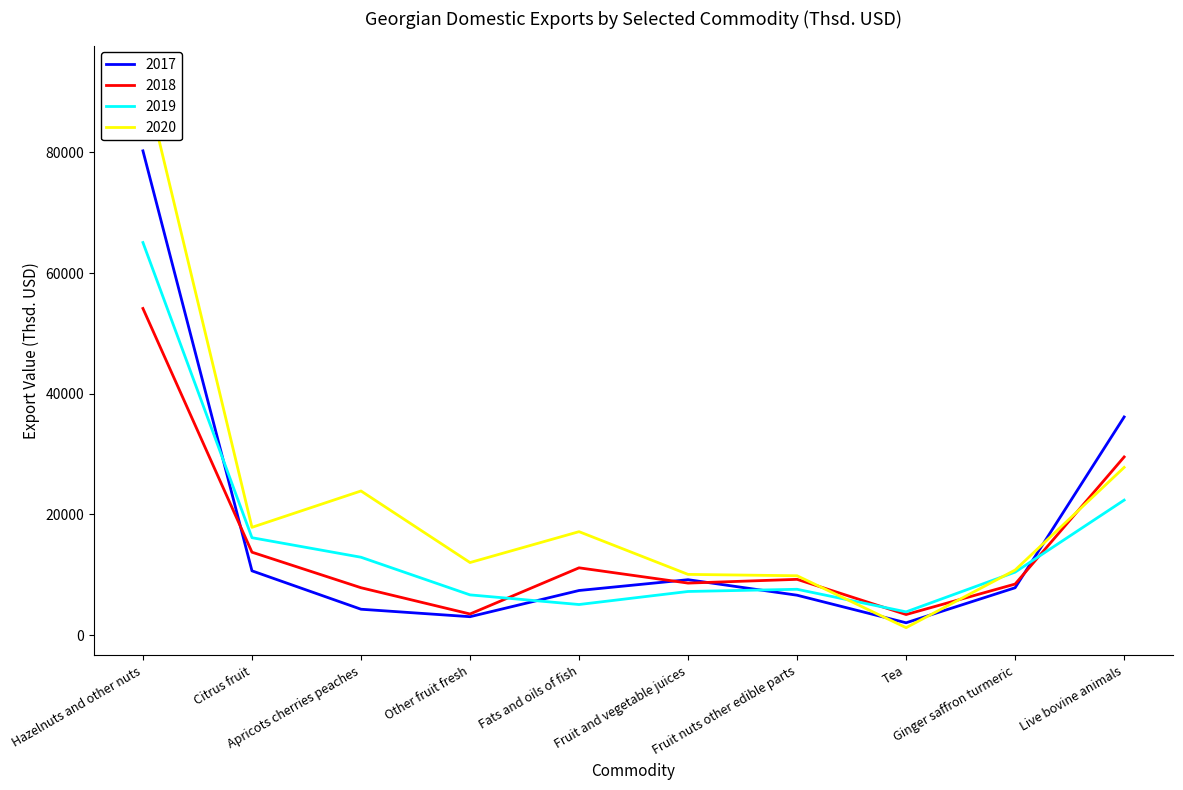

What position from the right is Citrus fruit?

9